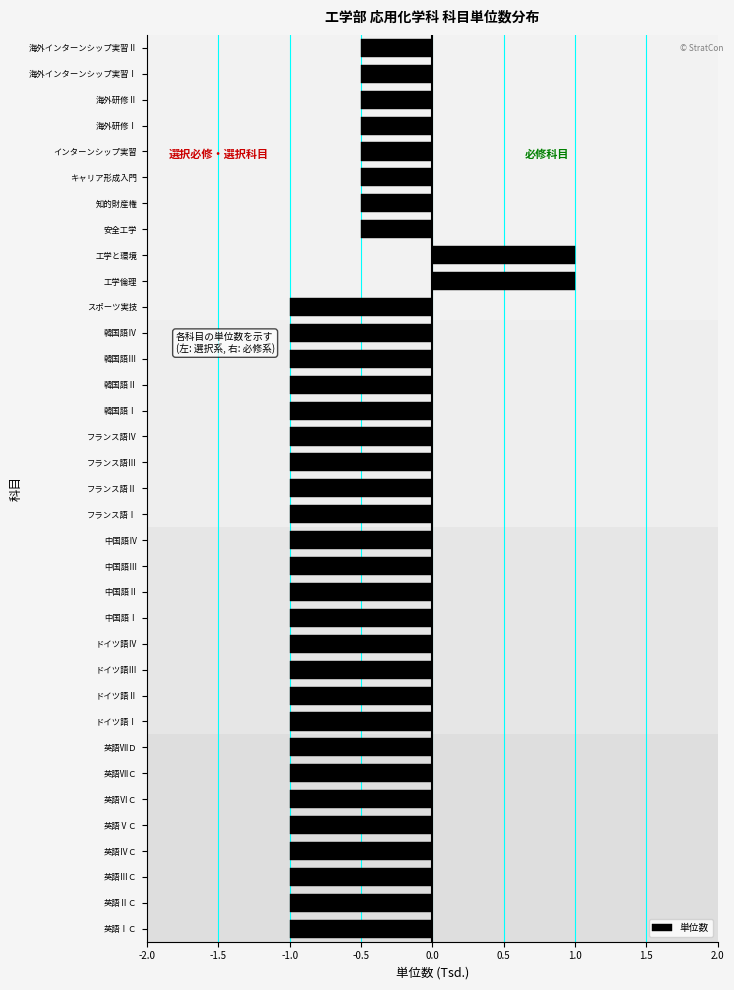

What is the sum of the values at 海外研修Ⅱ and 英語ⅦＤ?

-1.5